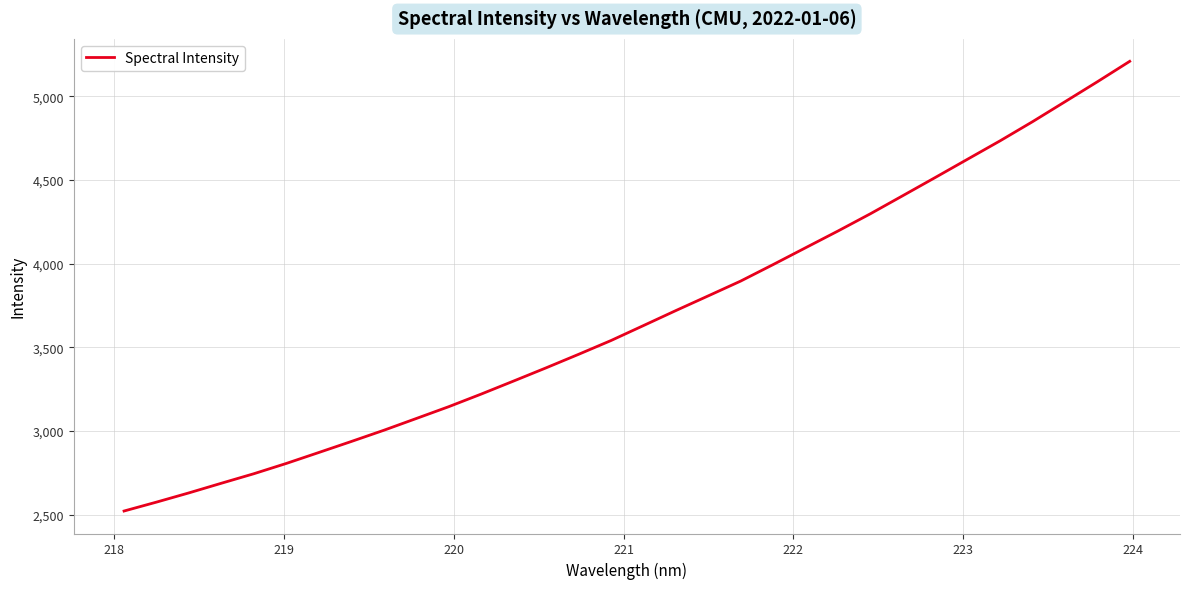

What is the difference between the maximum and minimum values?

2689.2